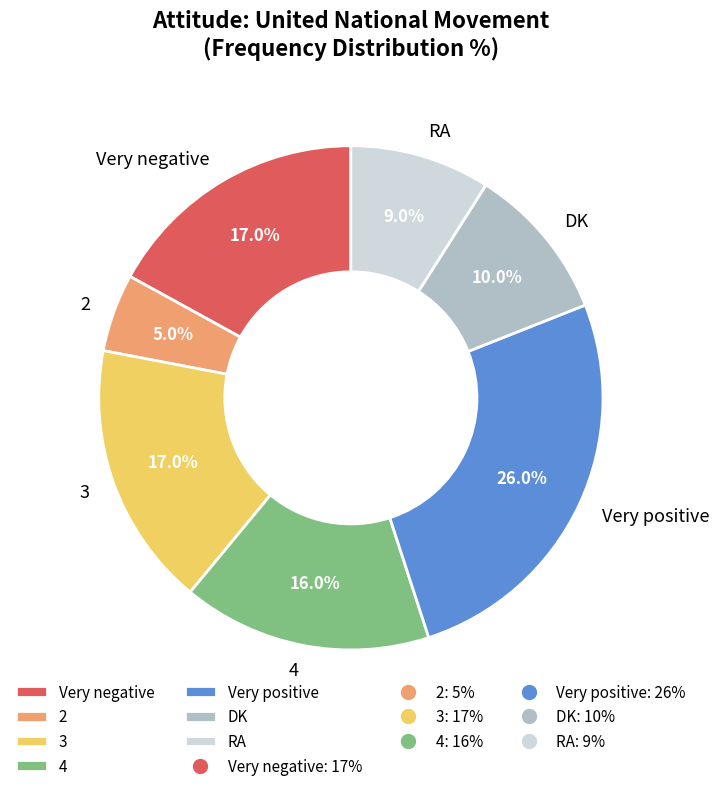

True or false: Very positive accounts for 26% of the total.

True